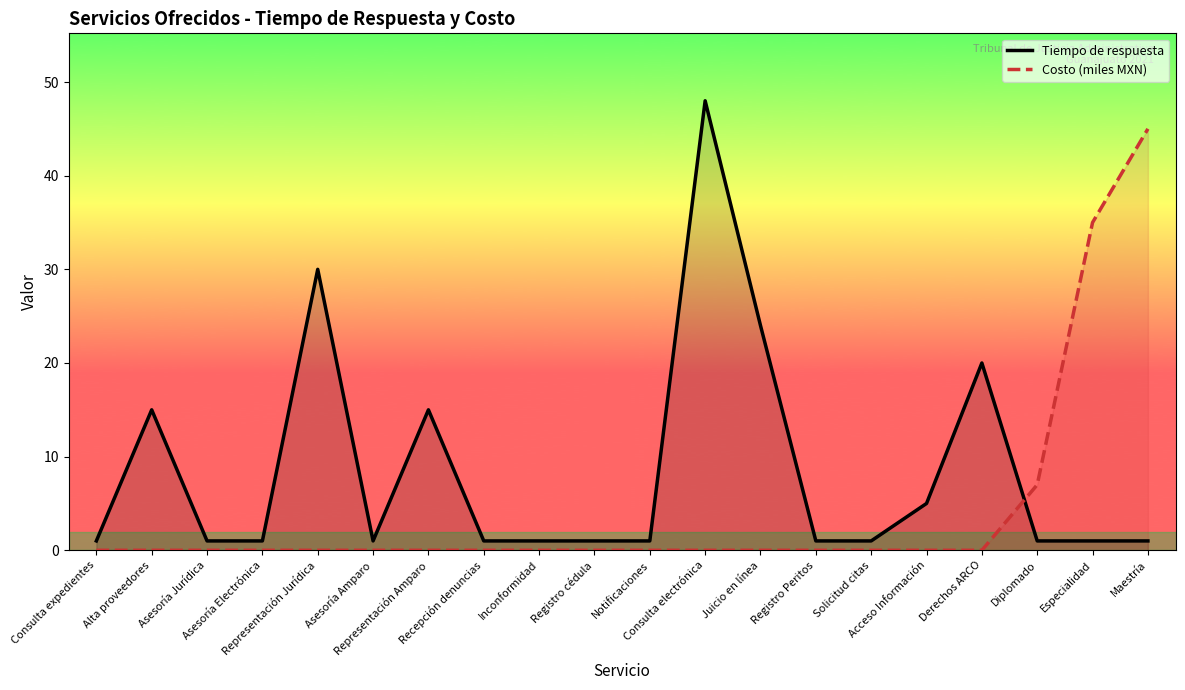

After their last crossing, which series has the higher values: Costo (miles MXN) or Tiempo de respuesta?

Costo (miles MXN)